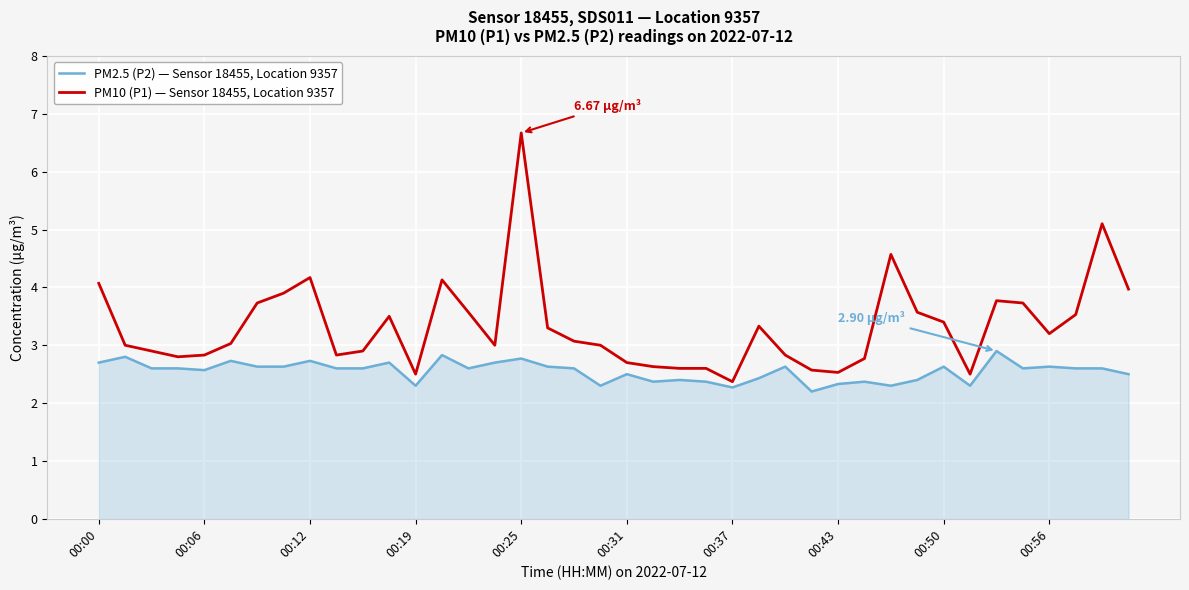

Which series has the largest total across all categories?

PM10 (P1) — Sensor 18455, Location 9357